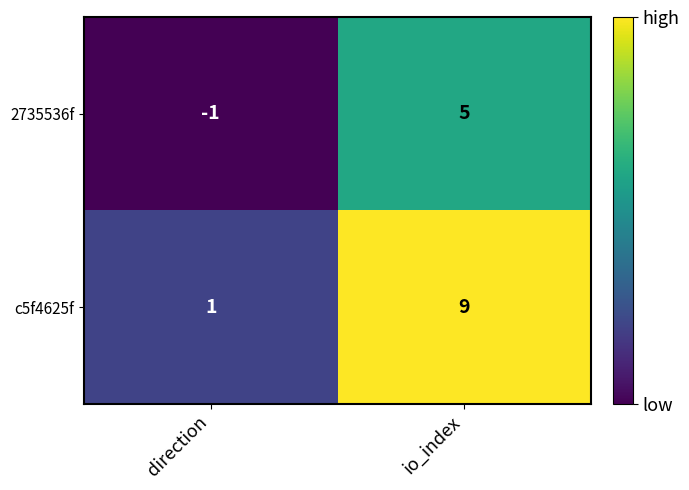

How many data points in c5f4625f are less than 9?

1